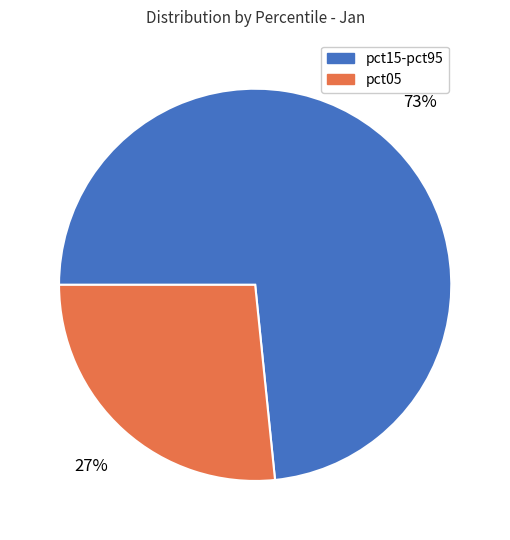

Is there a majority slice in this chart?

Yes